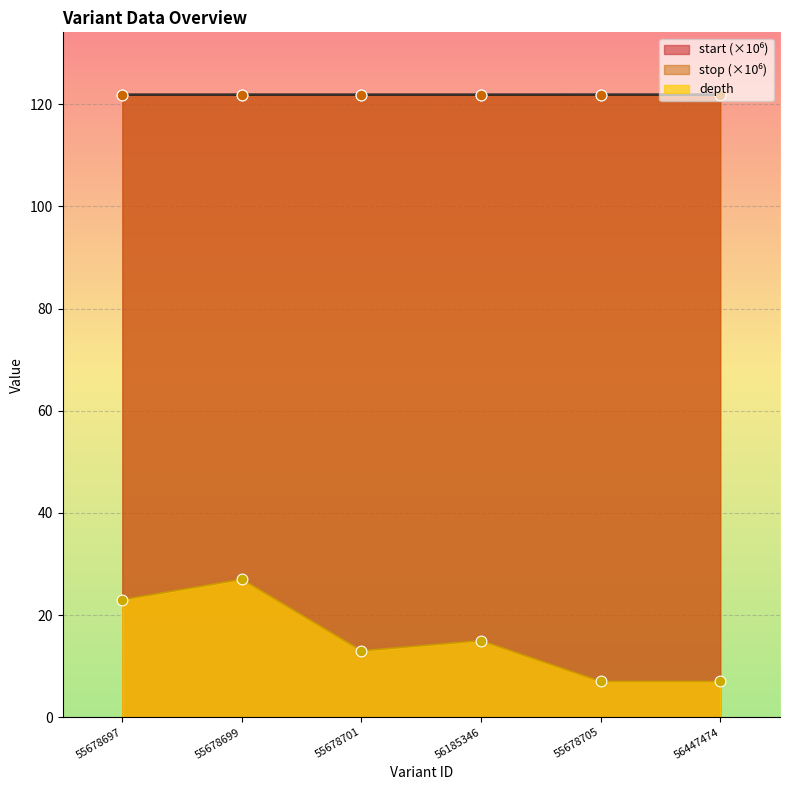

Which series reaches the maximum Y coordinate?

stop